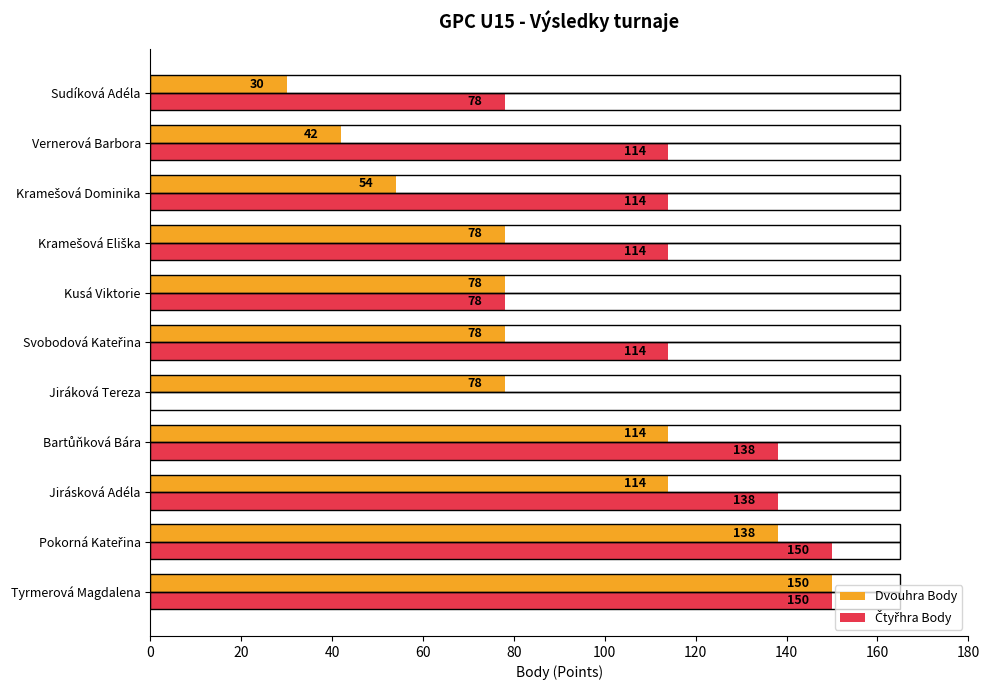

What is the total value across all series at Tyrmerová Magdalena?

300